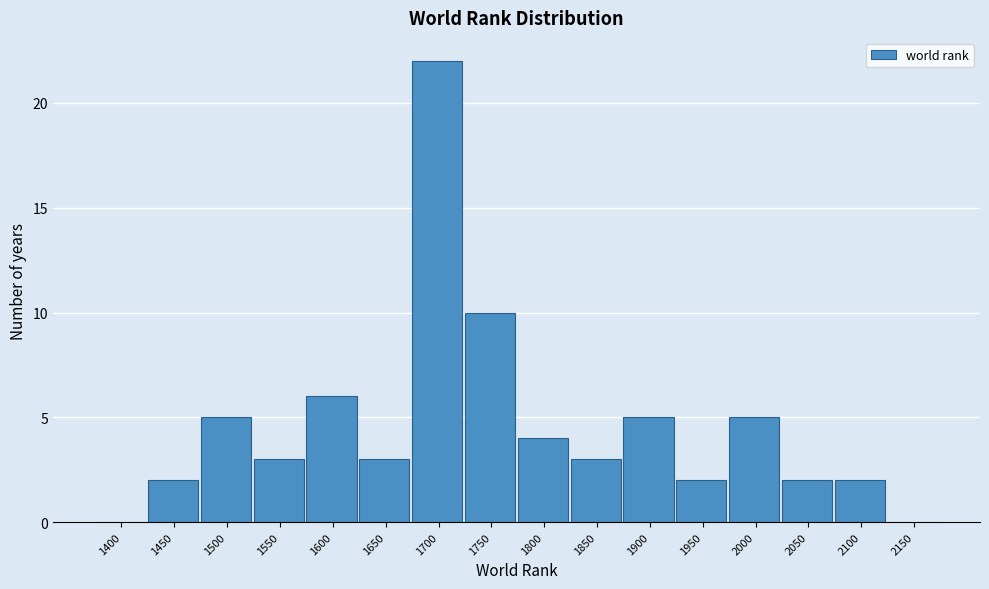

Reading left to right, extract all data points from this chart.

1400=0	1450=2	1500=5	1550=3	1600=6	1650=3	1700=22	1750=10	1800=4	1850=3	1900=5	1950=2	2000=5	2050=2	2100=2	2150=0